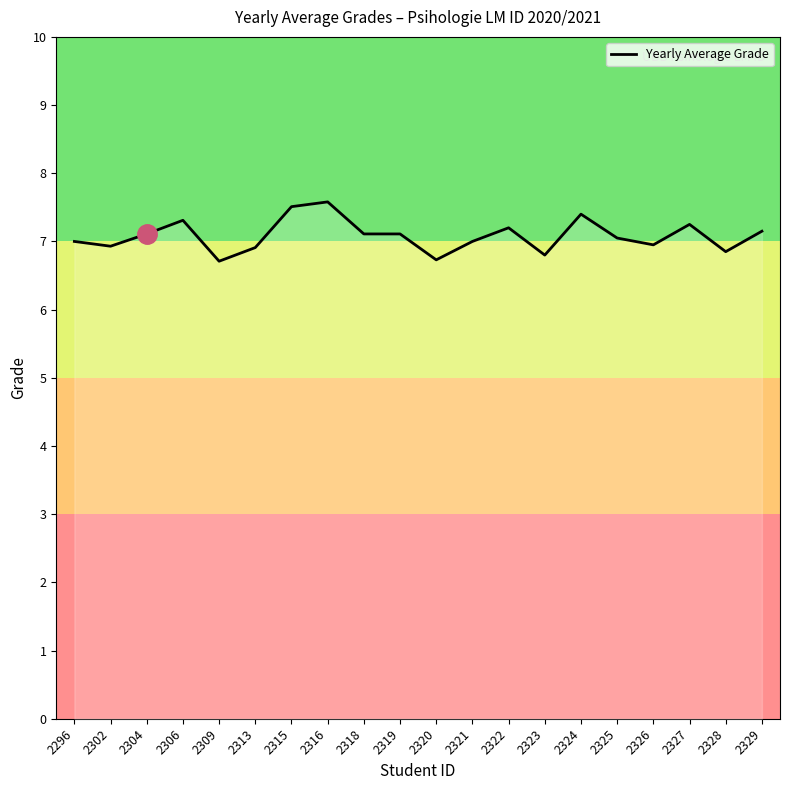

Count the number of data series in this chart.

1